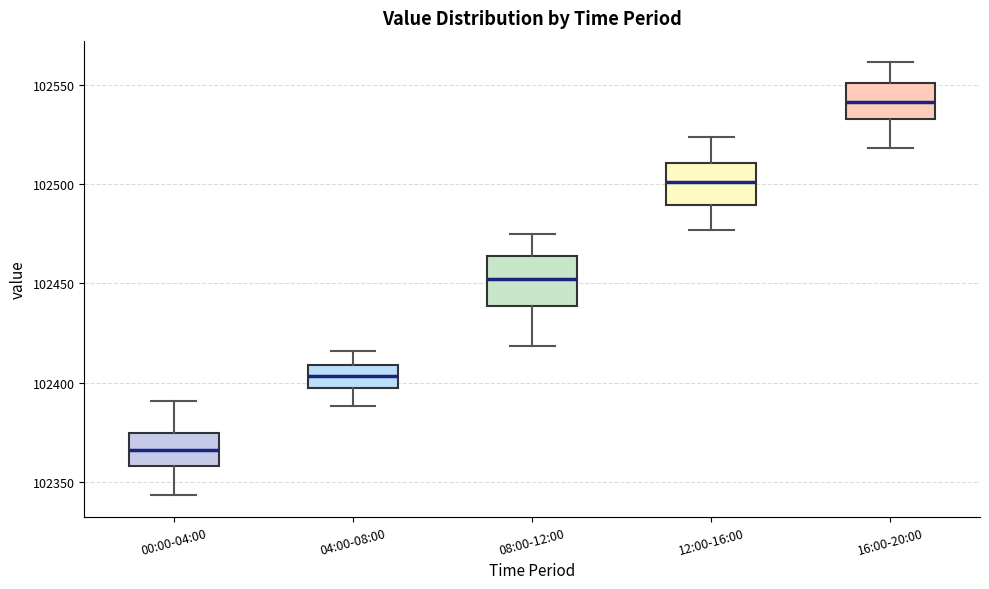

Where does the median line of the box for 00:00-04:00 sit on the y-axis? The values are not printed on the chart, so give them approximately, as read against the axis.

102365